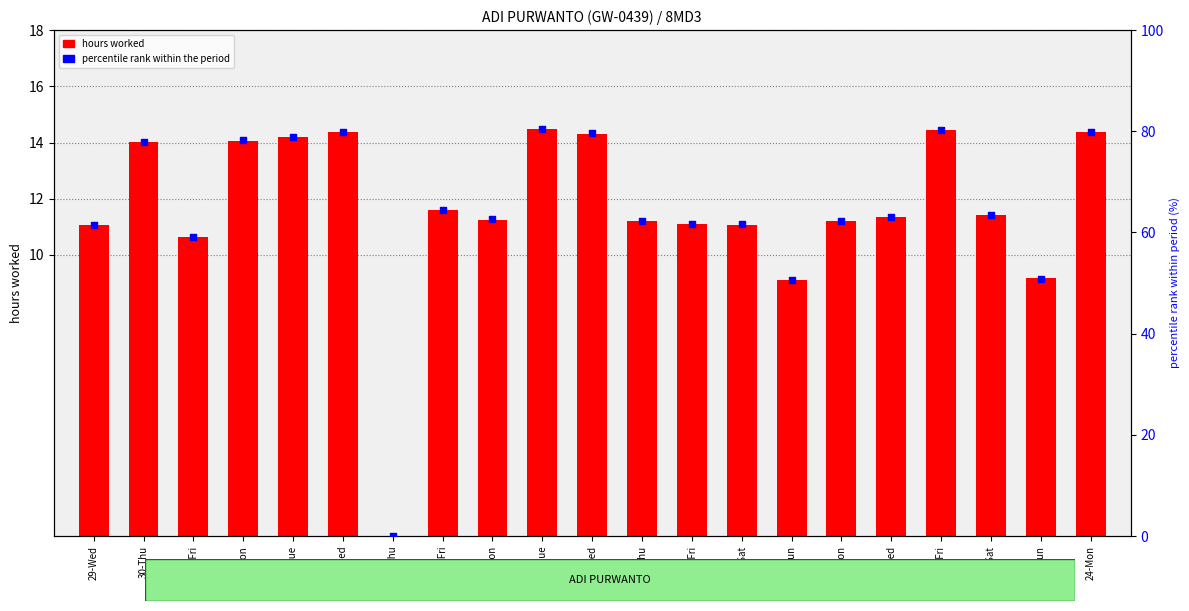

Which series has the largest total across all categories?

percentile rank within the period